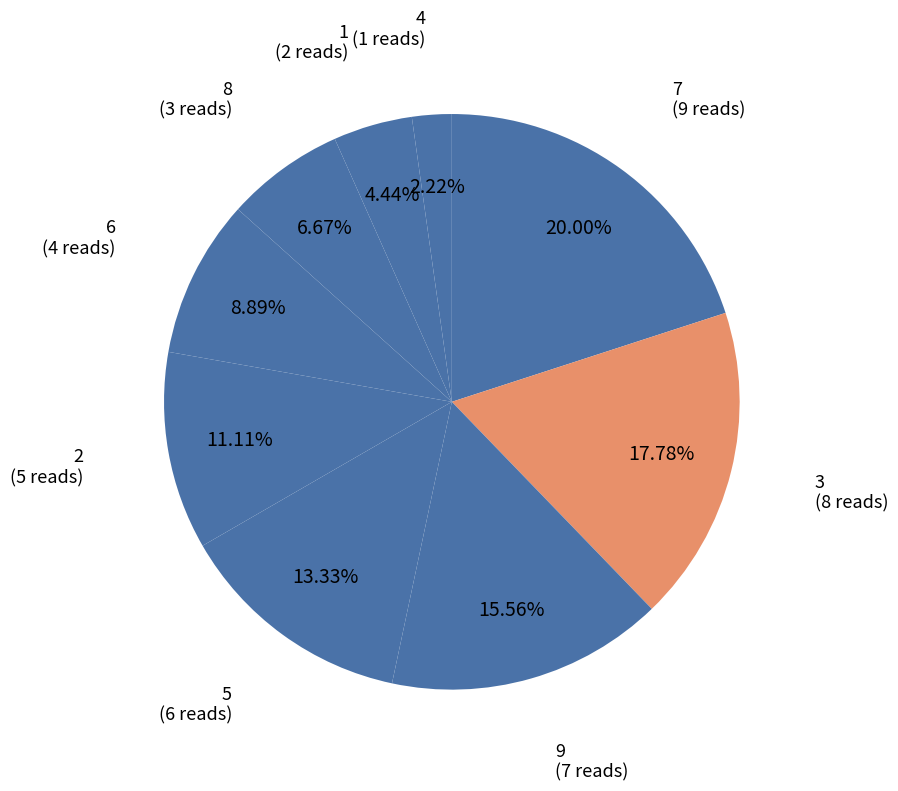

What is the total percentage of 8 and 6?

15.6%